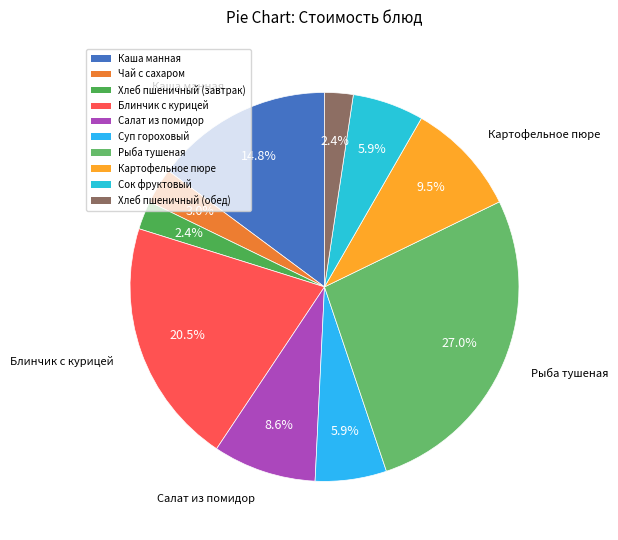

Combined, what portion of the pie is Рыба тушеная and Картофельное пюре?

36.5%